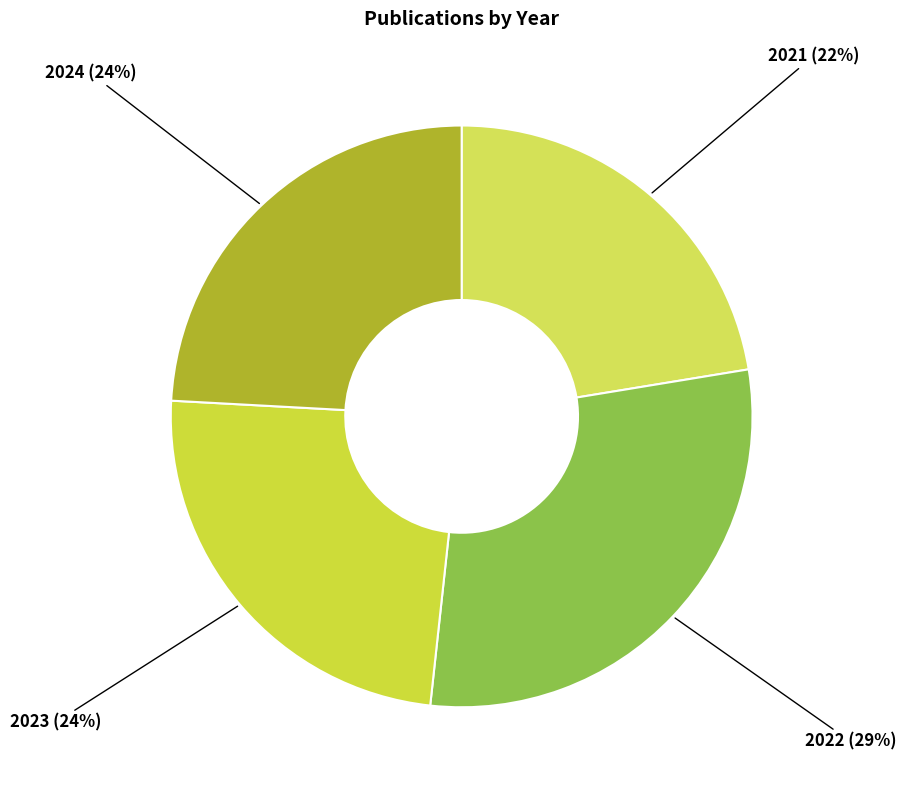

Does 2024 account for over 50% of the chart?

No